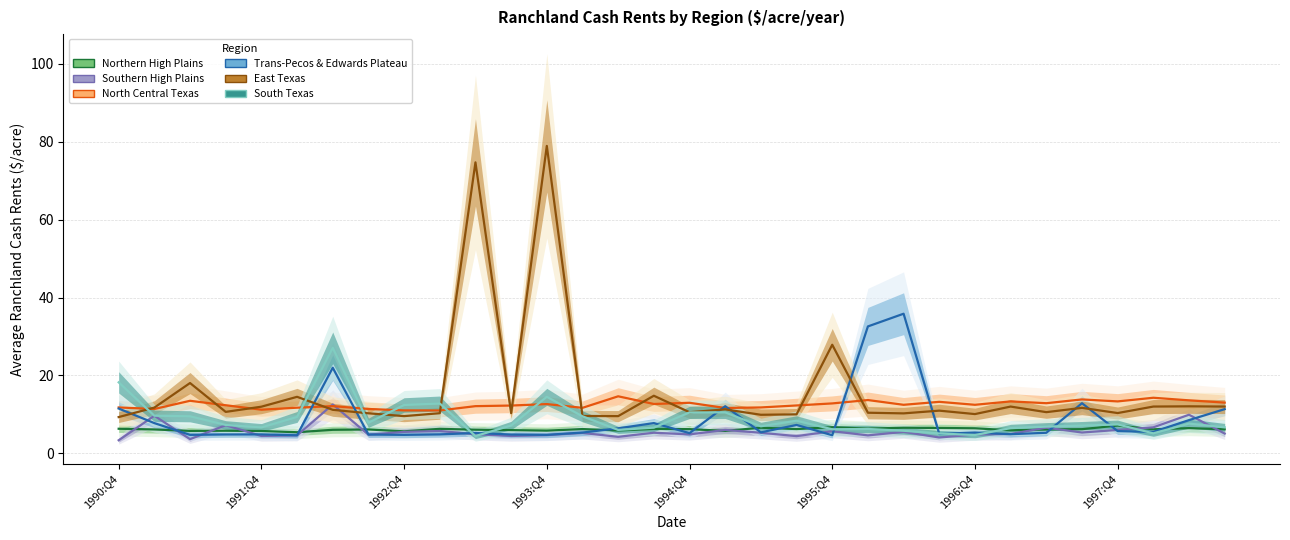

Is the value of Trans-Pecos & Edwards Plateau at 16 greater than the value of Northern High Plains at 25?

No